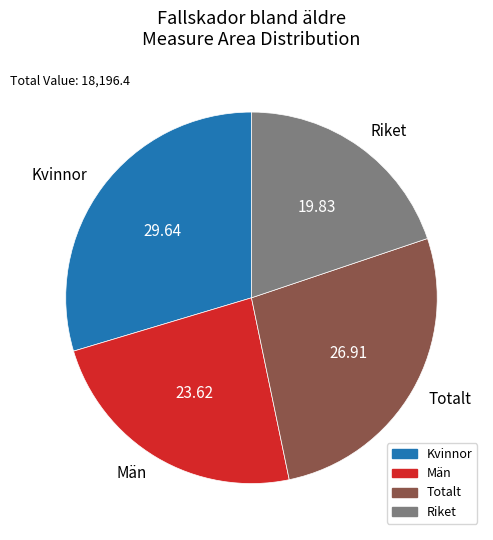

Is the sum of Män and Kvinnor greater than half?

Yes